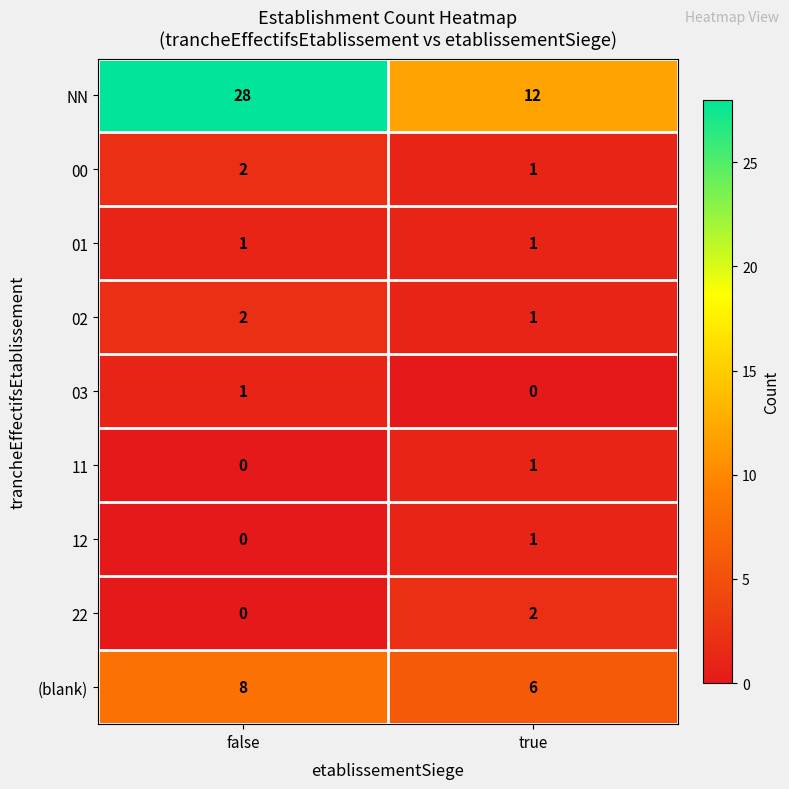

Is it true that 02 equals 2 at false?

True